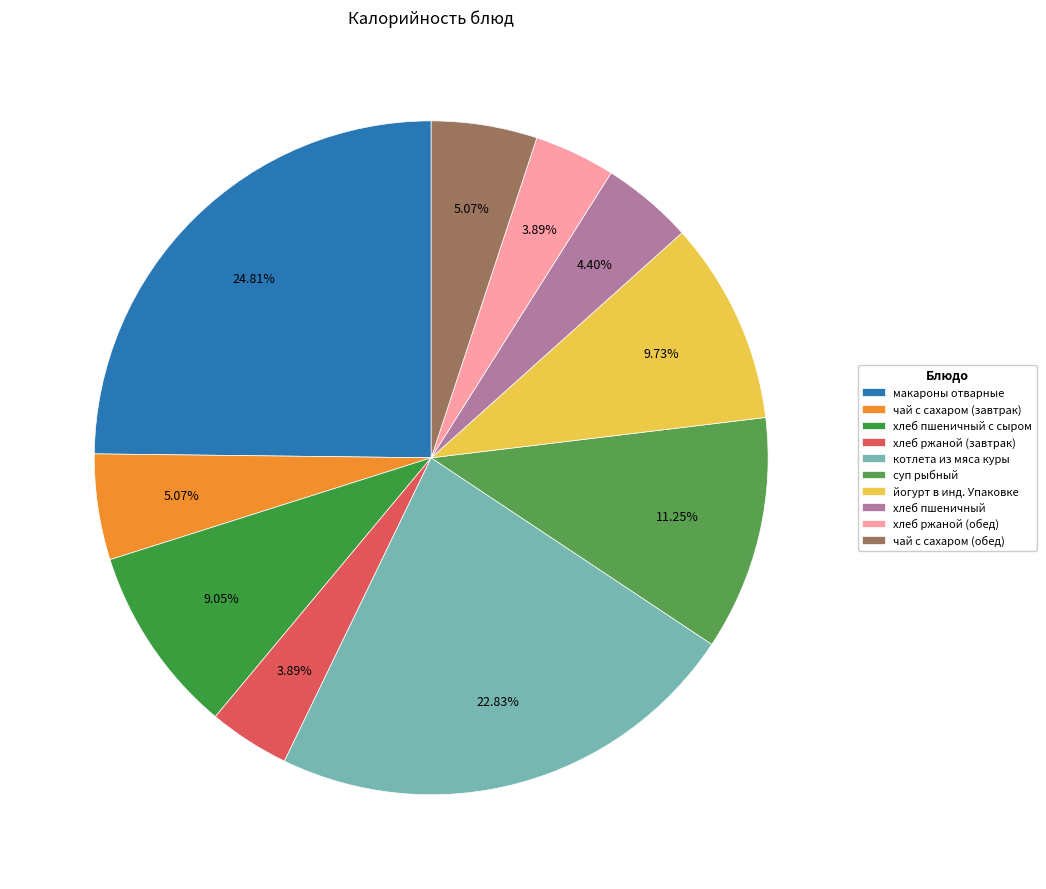

What is the change in value from йогурт в инд. Упаковке to чай с сахаром (обед)?

-55.0